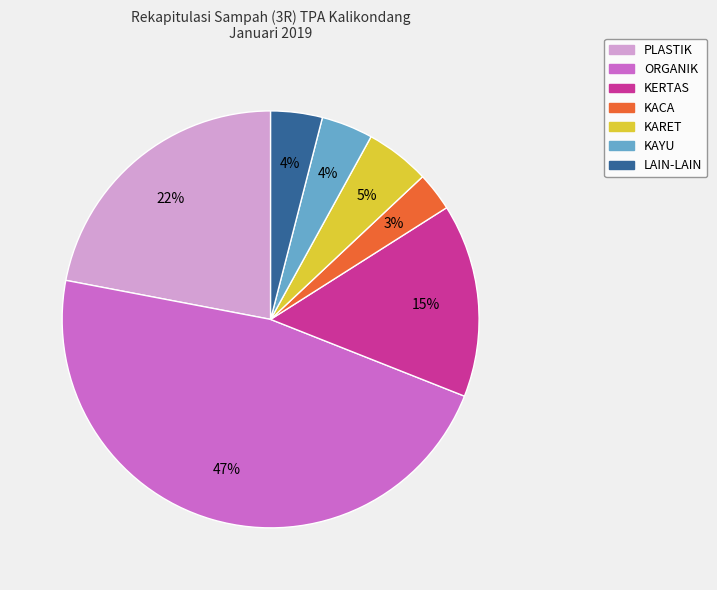

To the nearest percent, what portion does KAYU represent?

4%